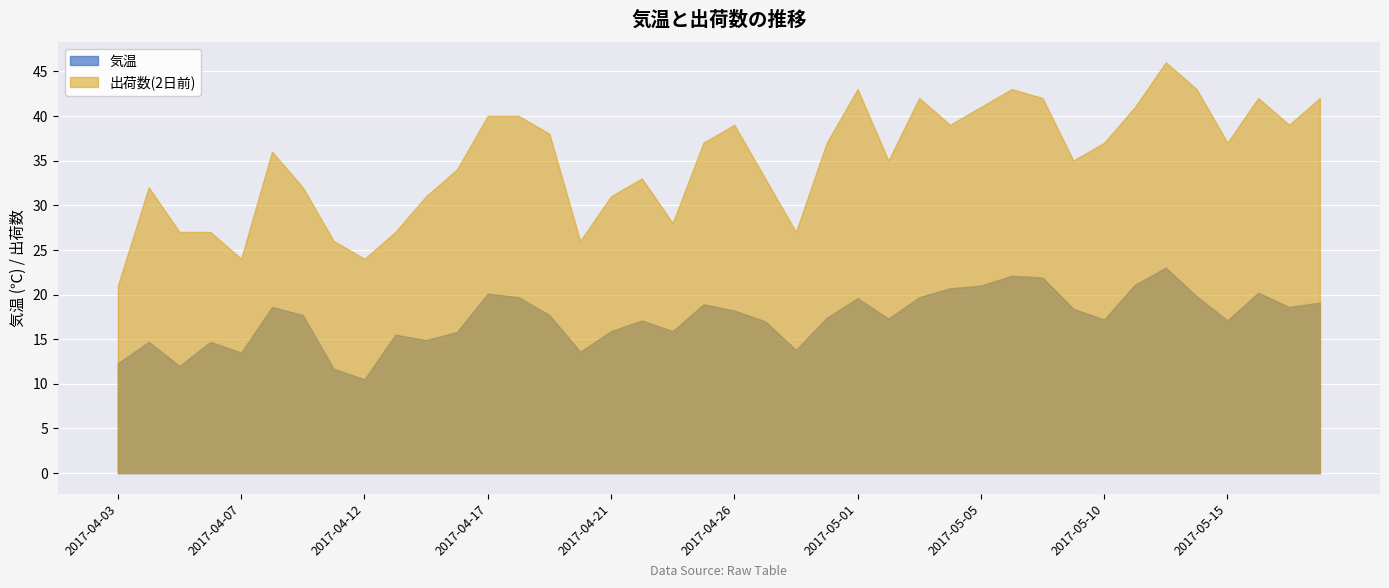

What is the sum of all 気温 values?

694.0